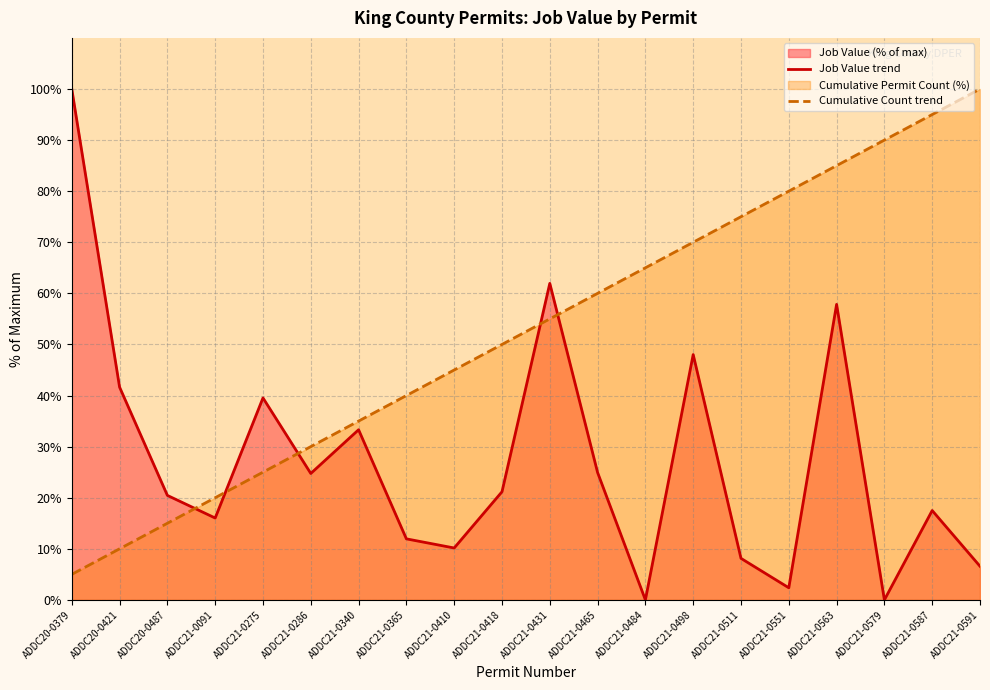

Rank the series by their maximum value, from lowest to highest.

Job Value trend, Cumulative Count trend